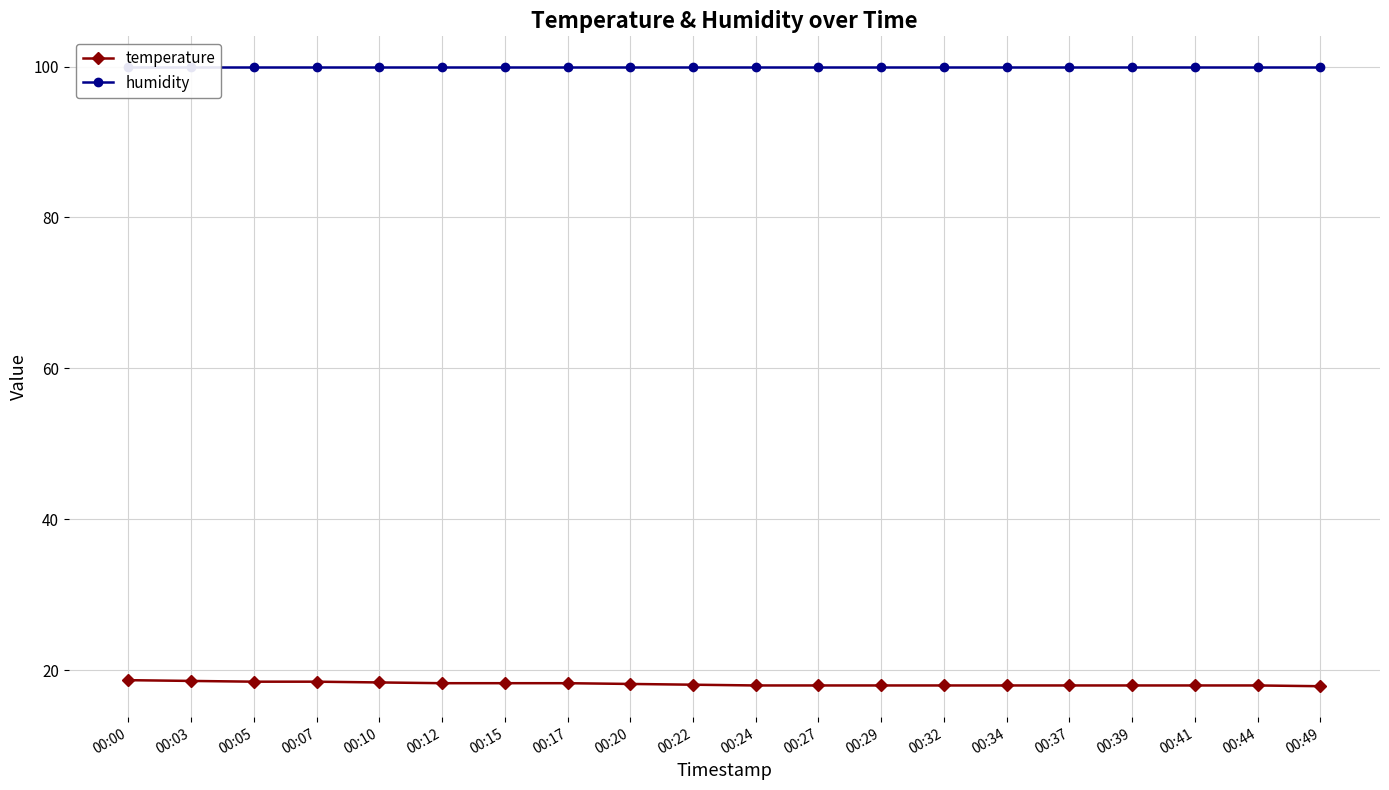

The humidity series shows 161.3 at 00:12. True or false?

False